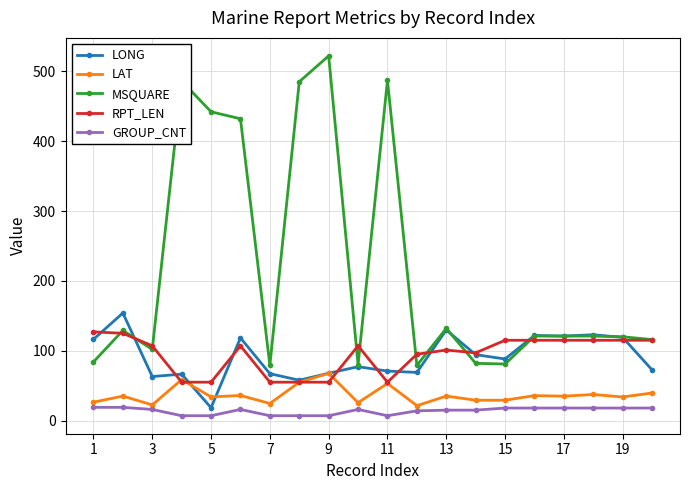

Rank the series by their maximum value, from lowest to highest.

GROUP_CNT, LAT, RPT_LEN, LONG, MSQUARE